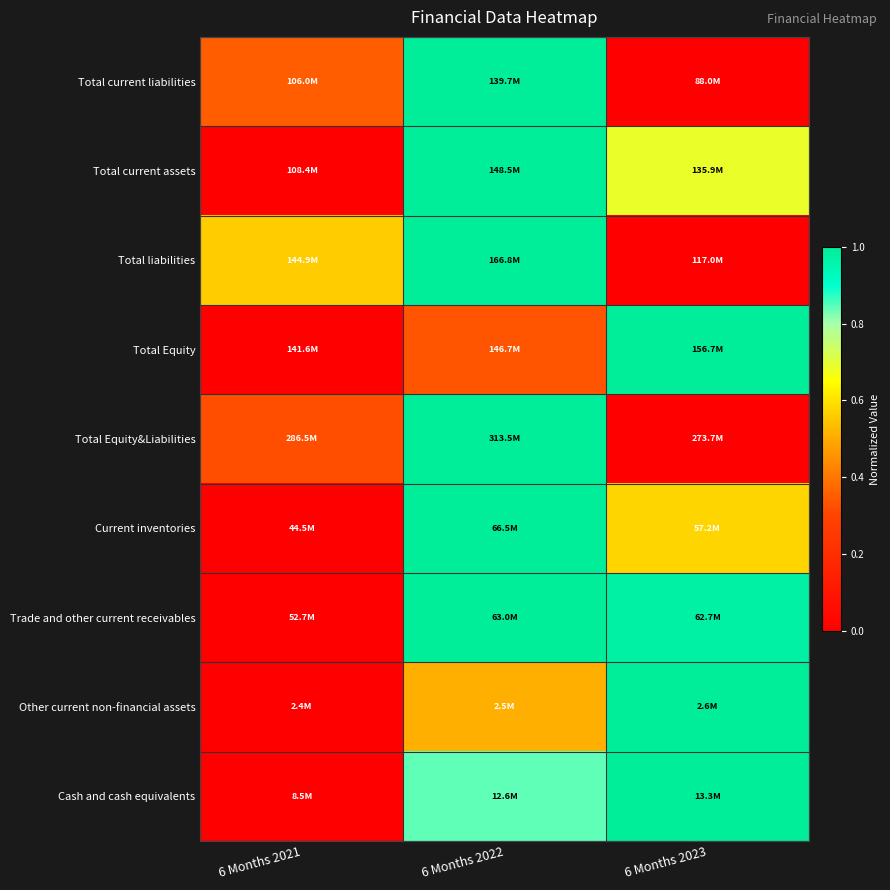

Which series has the widest spread of values?

Total current liabilities